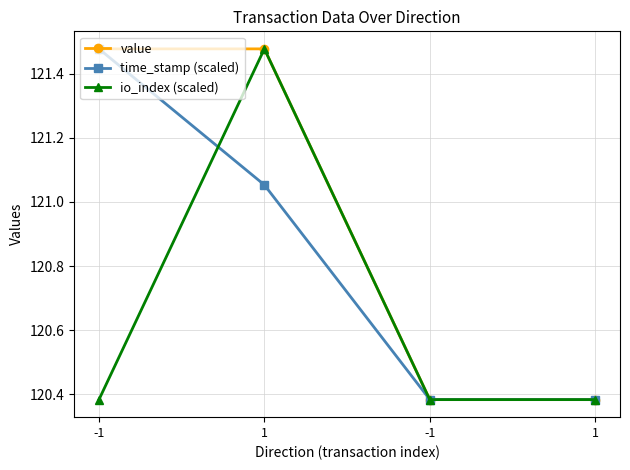

At how many categories does at least one series exceed 120?

4